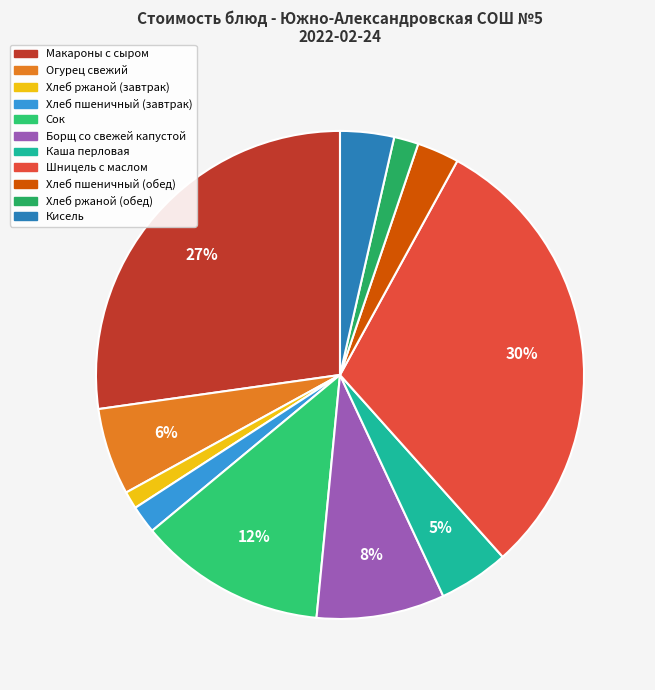

Do Огурец свежий and Шницель с маслом together represent more than half of the pie?

No